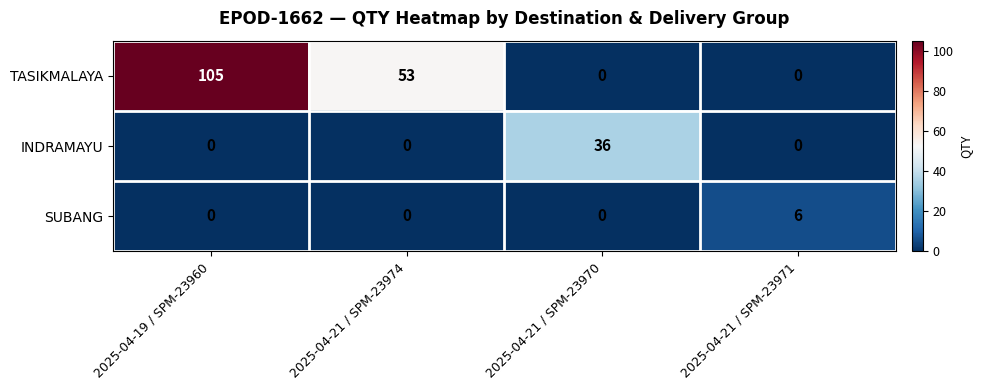

List the series in order of their peak value, highest first.

TASIKMALAYA, INDRAMAYU, SUBANG